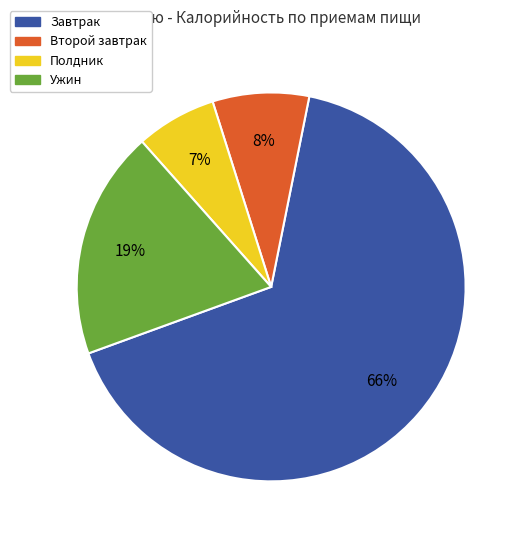

What percentage is the Завтрак slice, to the nearest percent?

66%